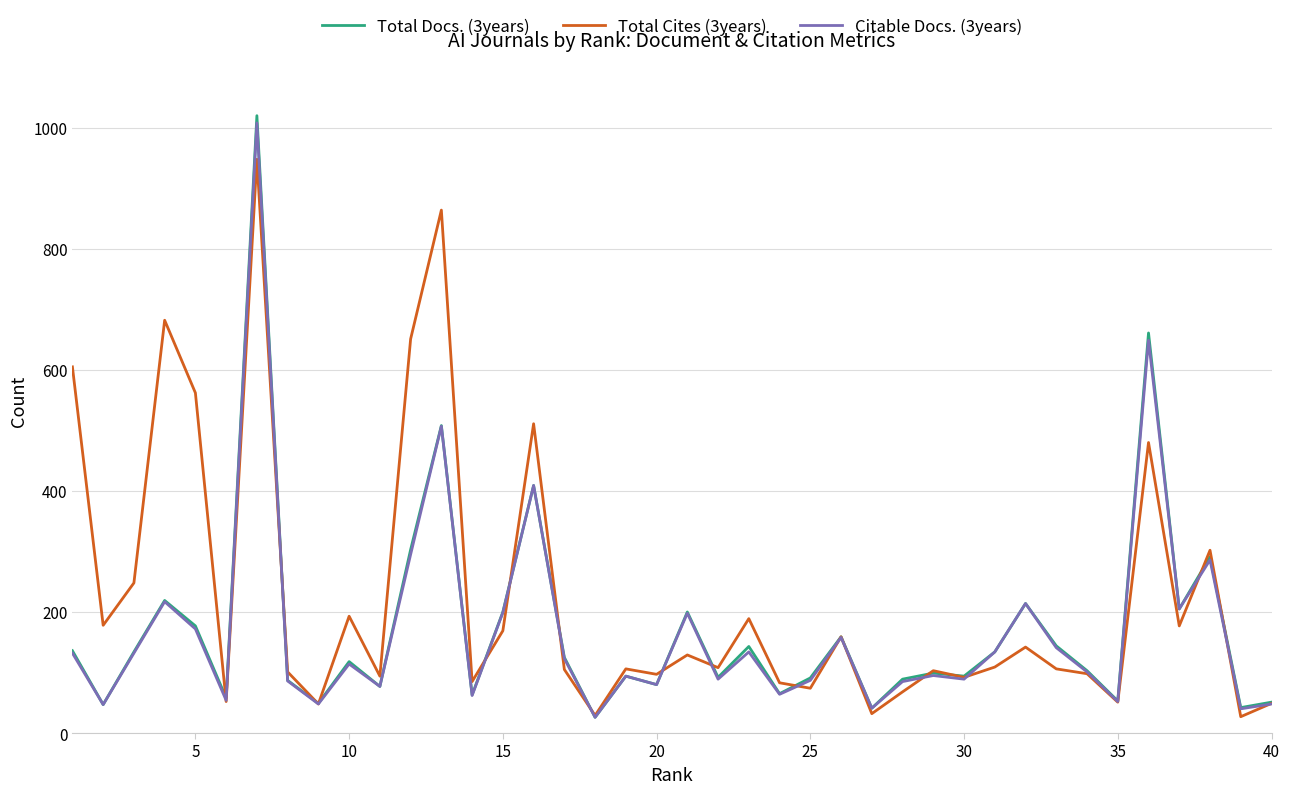

Which series has the widest spread of values?

Total Docs. (3years)